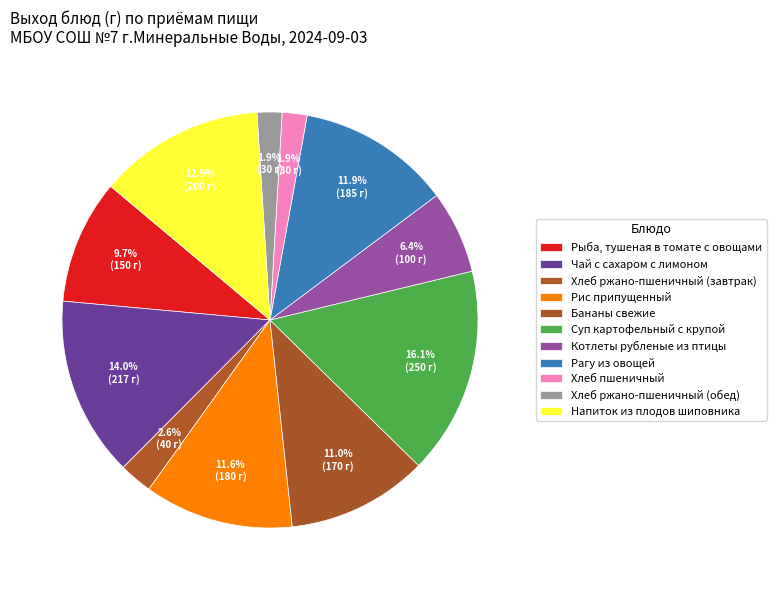

Does Суп картофельный с крупой represent more than half of the total?

No